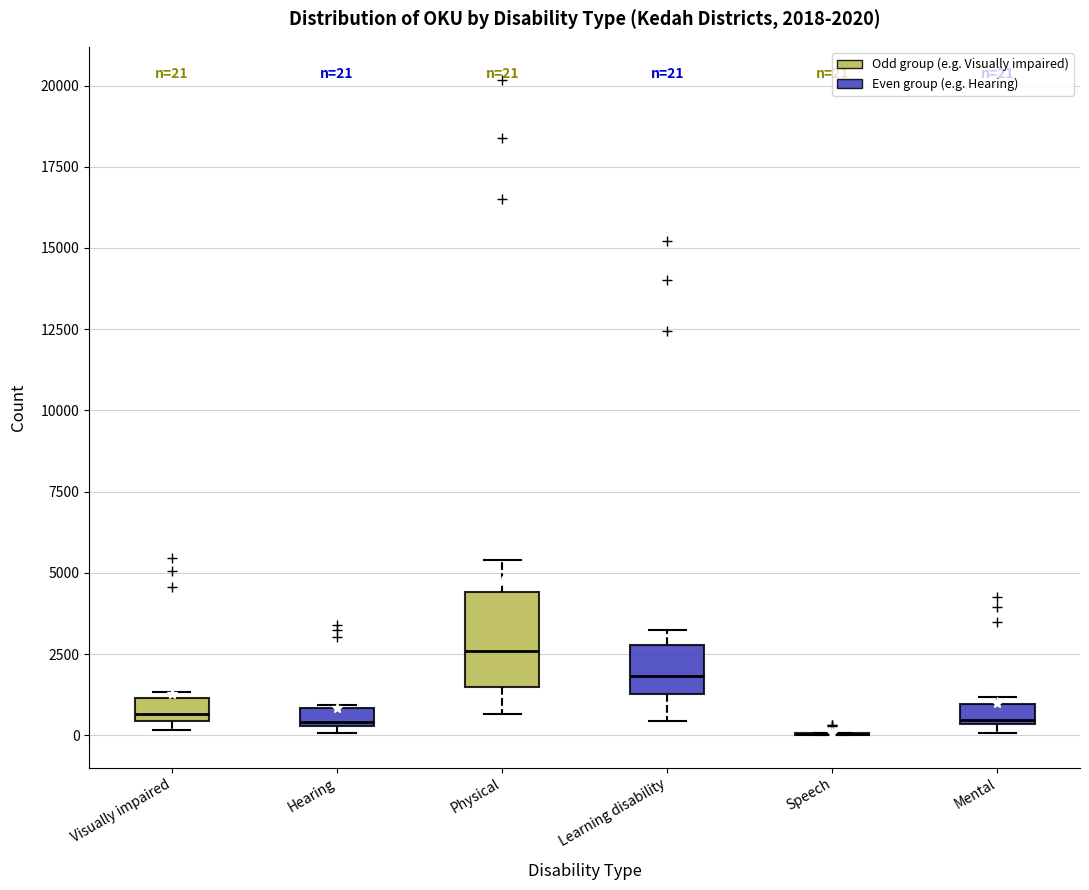

Which box is the tallest, from its lower edge to its upper edge?

Physical